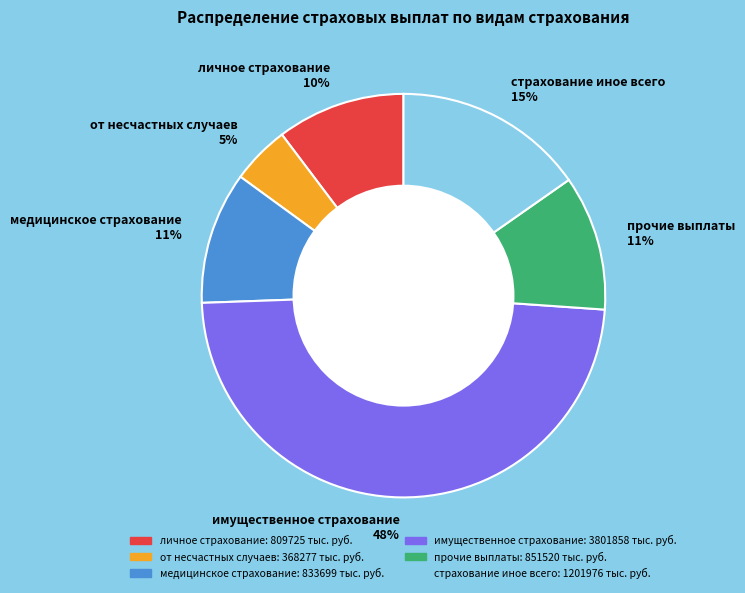

To the nearest percent, what is the average slice percentage?

17%